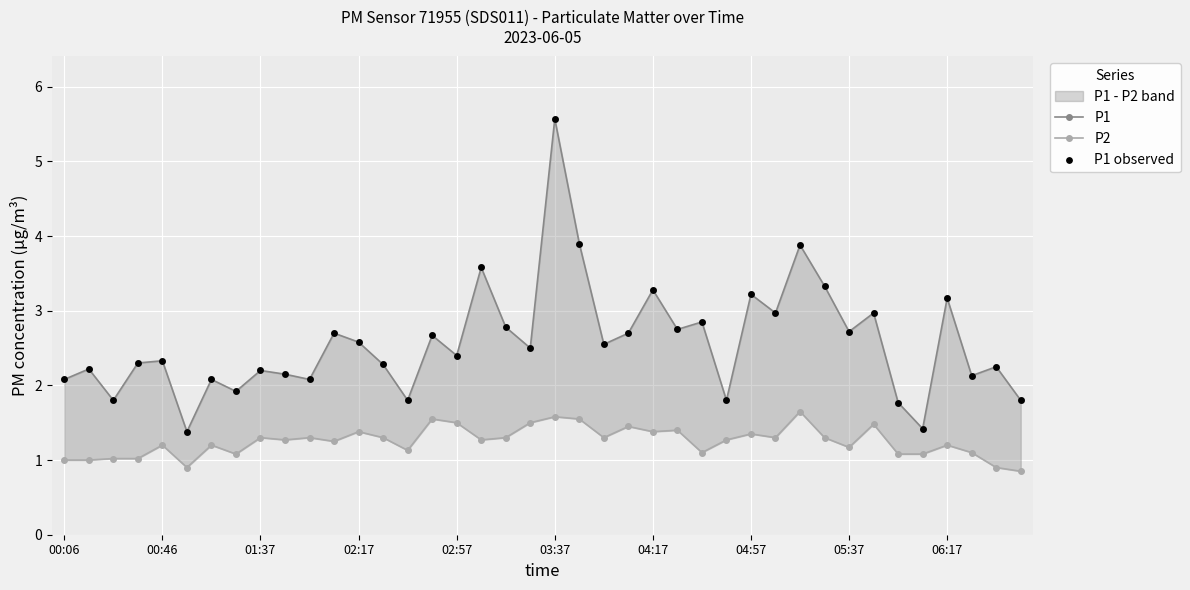

What is the total value across all series at 29?

7.2